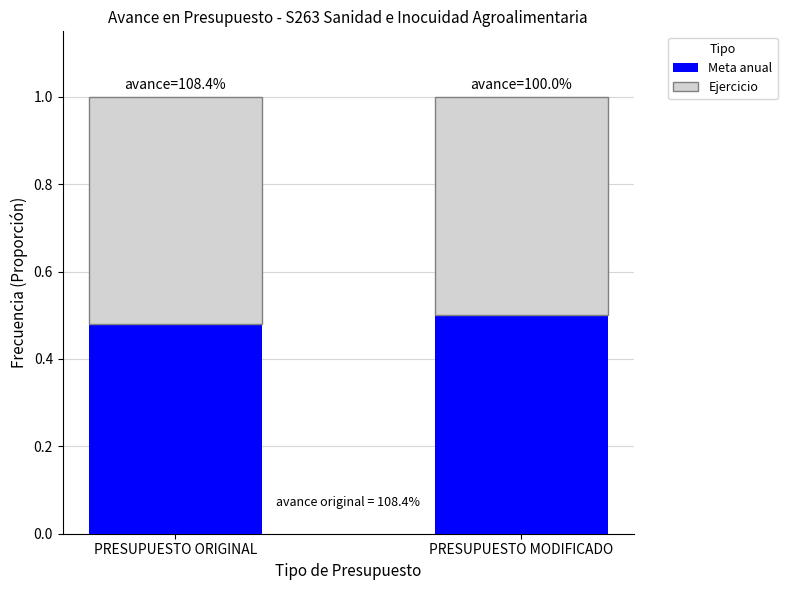

What is the total value across all series at PRESUPUESTO ORIGINAL?

1.0